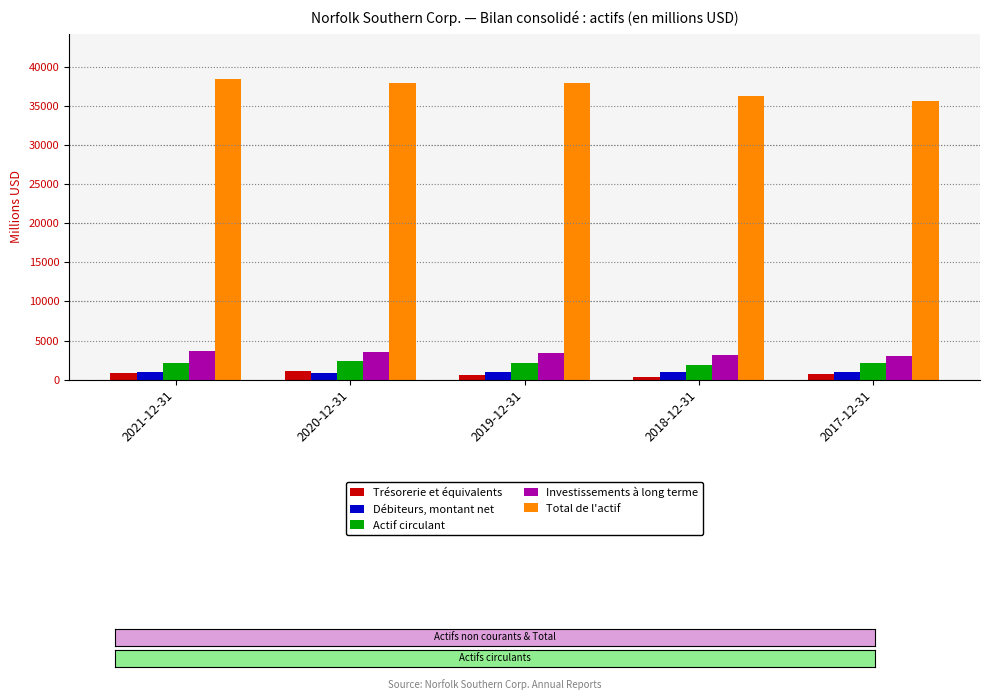

The Trésorerie et équivalents series shows 1115 at 2020-12-31. True or false?

True